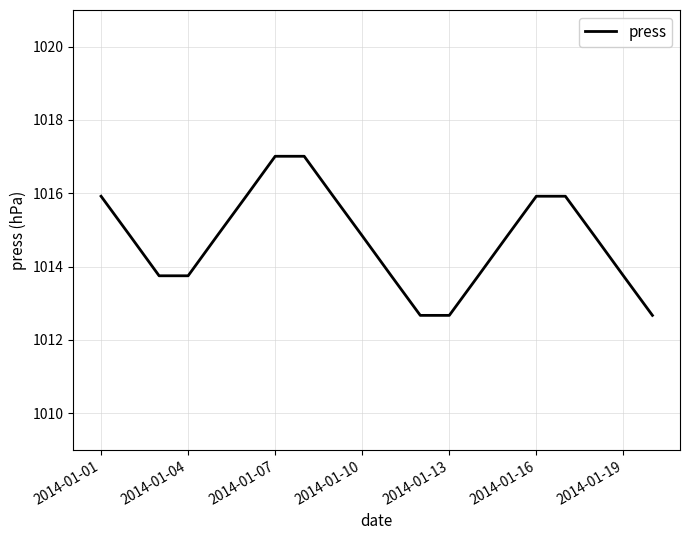

Is this an area chart (filled region under the line)?

No